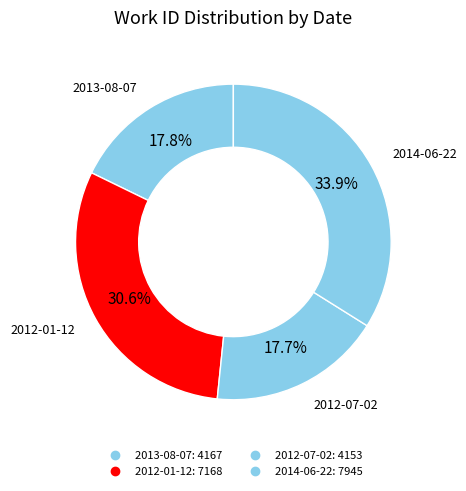

Count the number of slices in the pie.

4